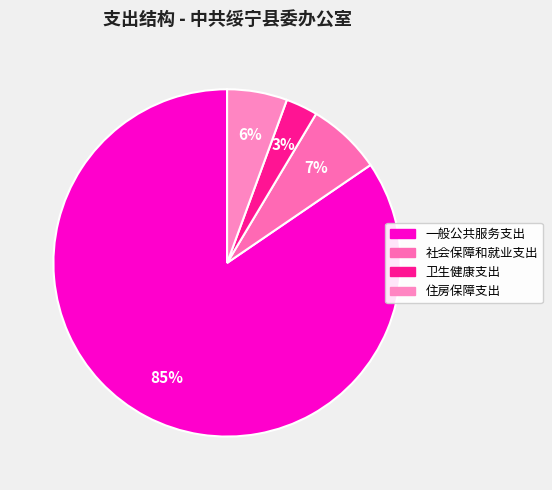

What percentage is NOT represented by 社会保障和就业支出?

93.1%